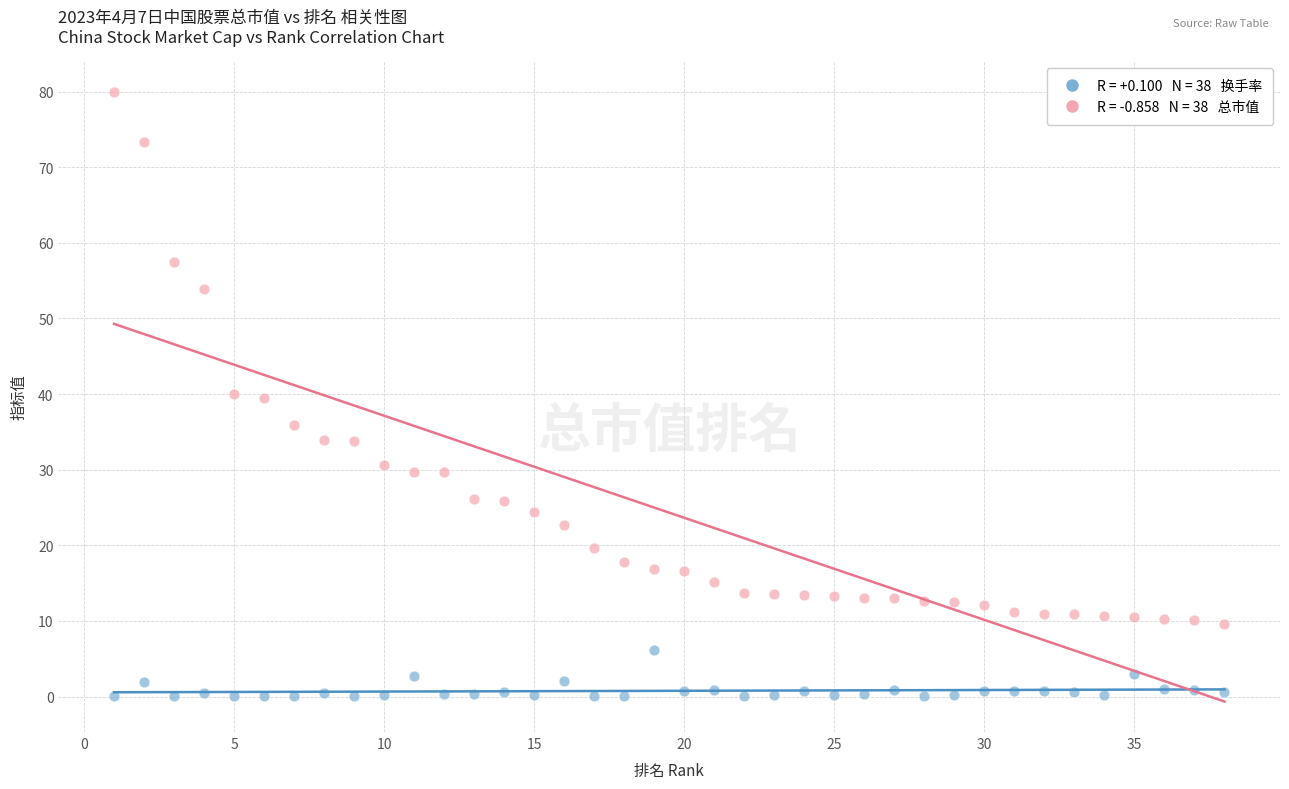

Across all data points, what is the range of Y values (max minus min)?

80.0